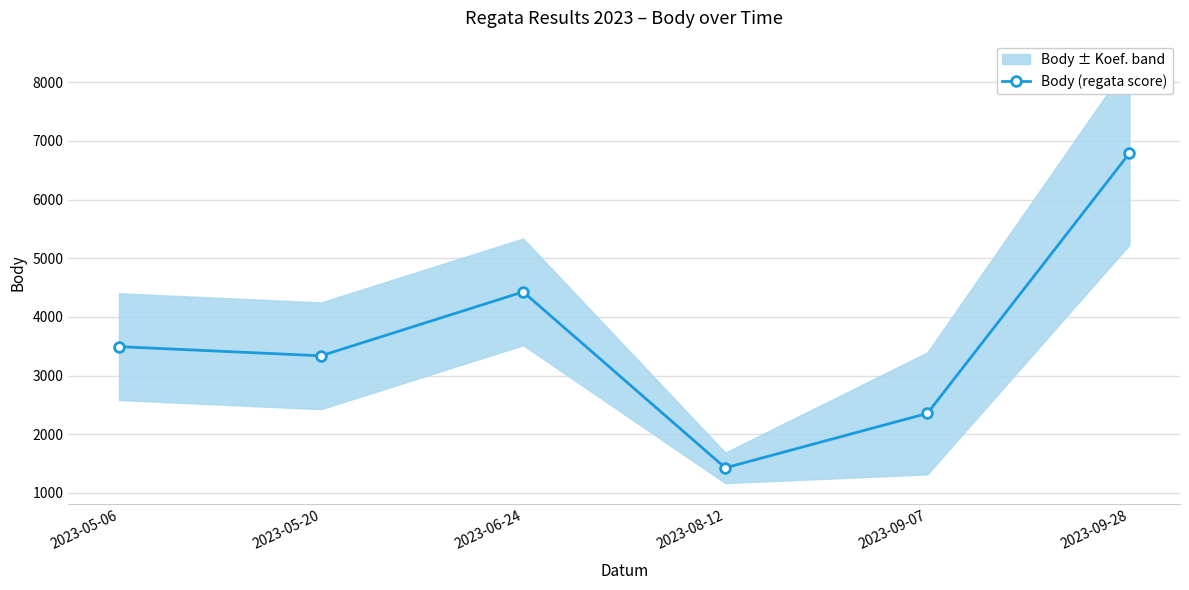

How many points are lower than both their immediate neighbors (excluding endpoints)?

2